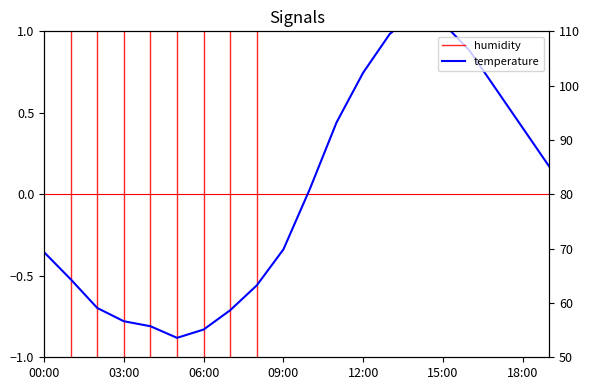

What is the label of the 9th point from the right?

11:00